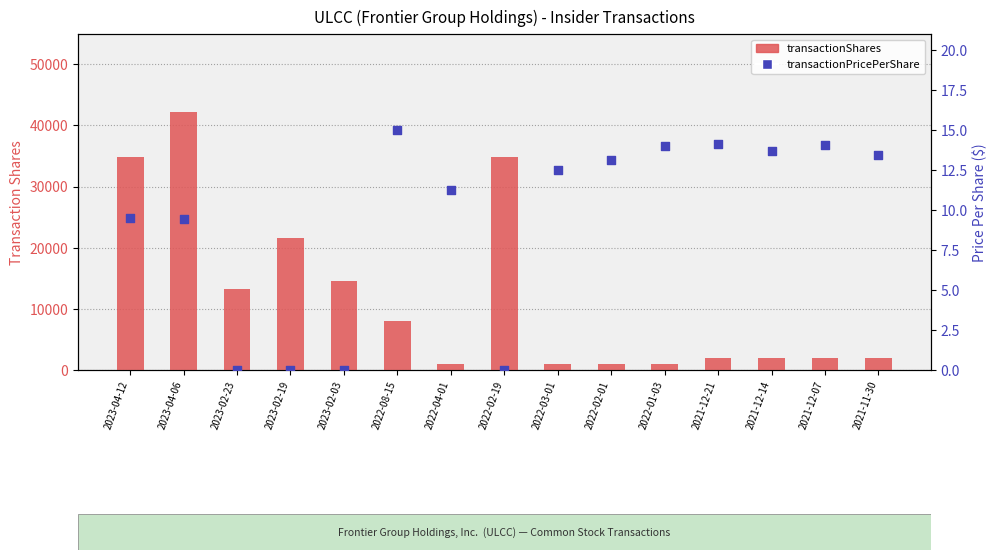

Which series contains the highest Y value?

transactionShares